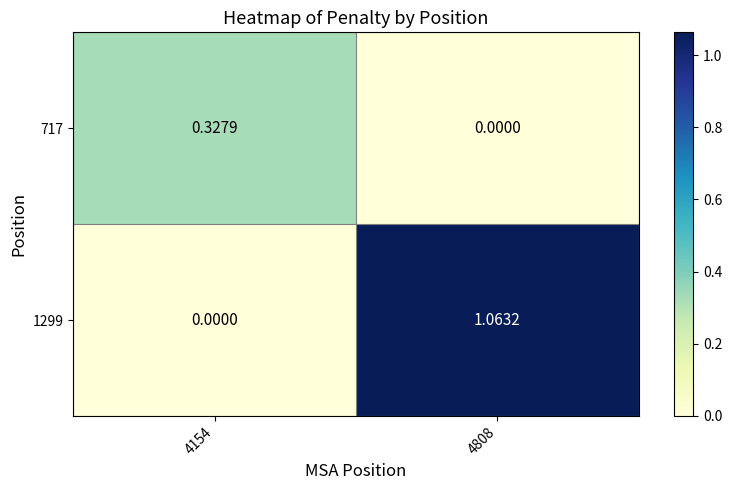

Is the value of 1299 at 4808 greater than the value of 717 at 4808?

Yes